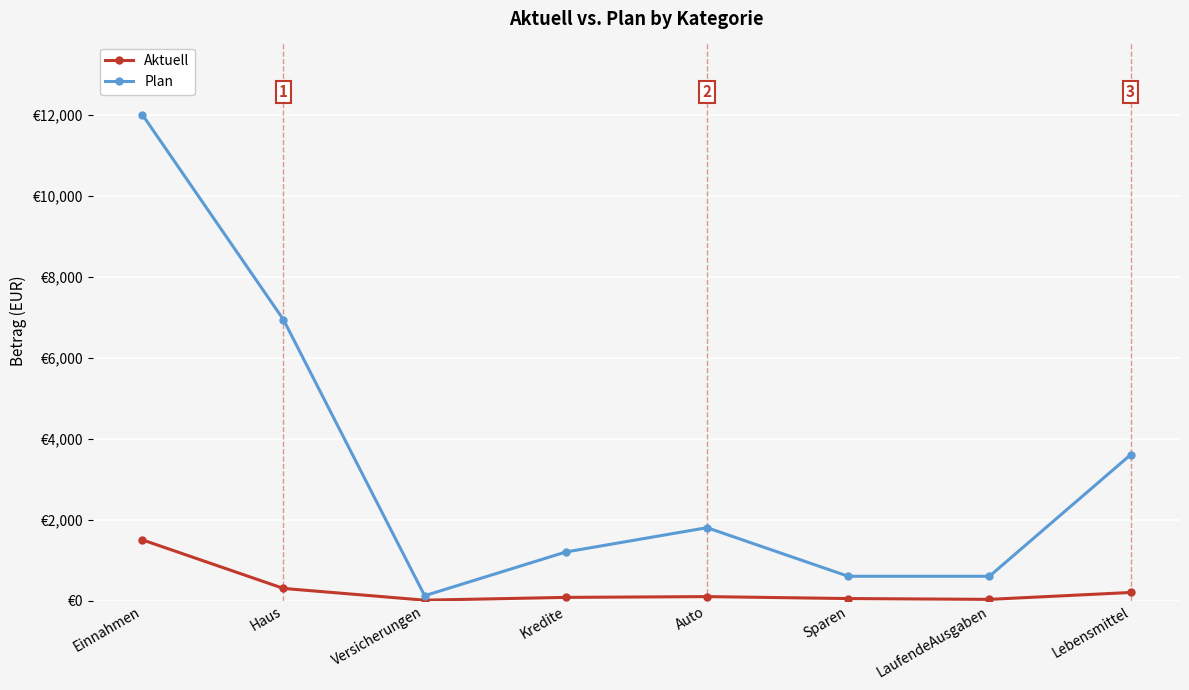

Is the value of Plan at Einnahmen greater than the value of Aktuell at Lebensmittel?

Yes